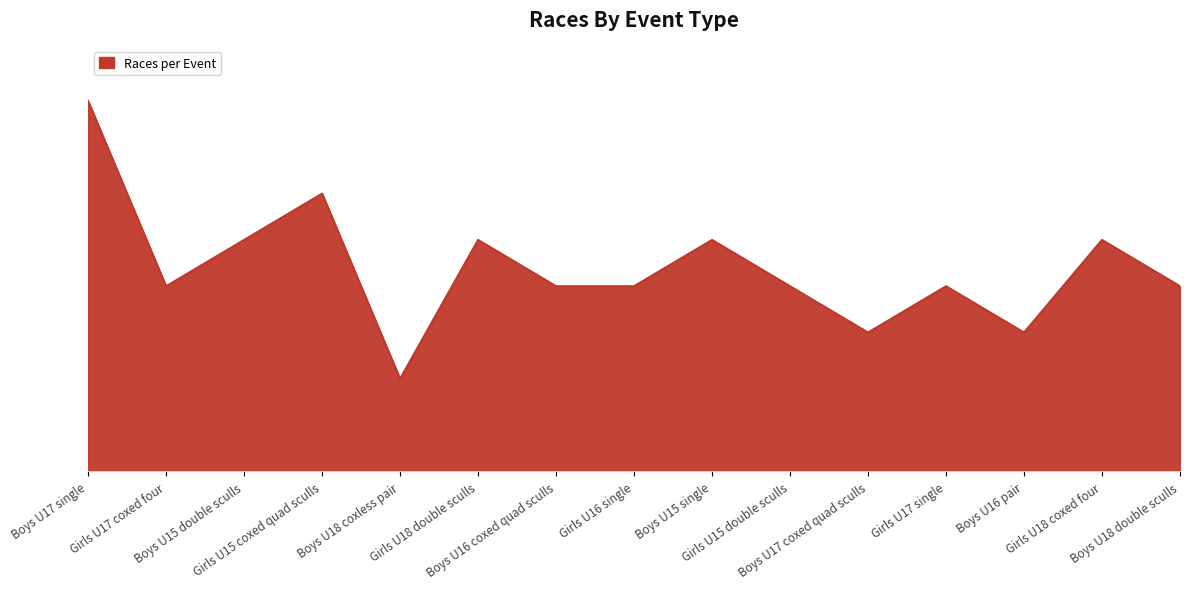

What is the smallest value displayed?

2